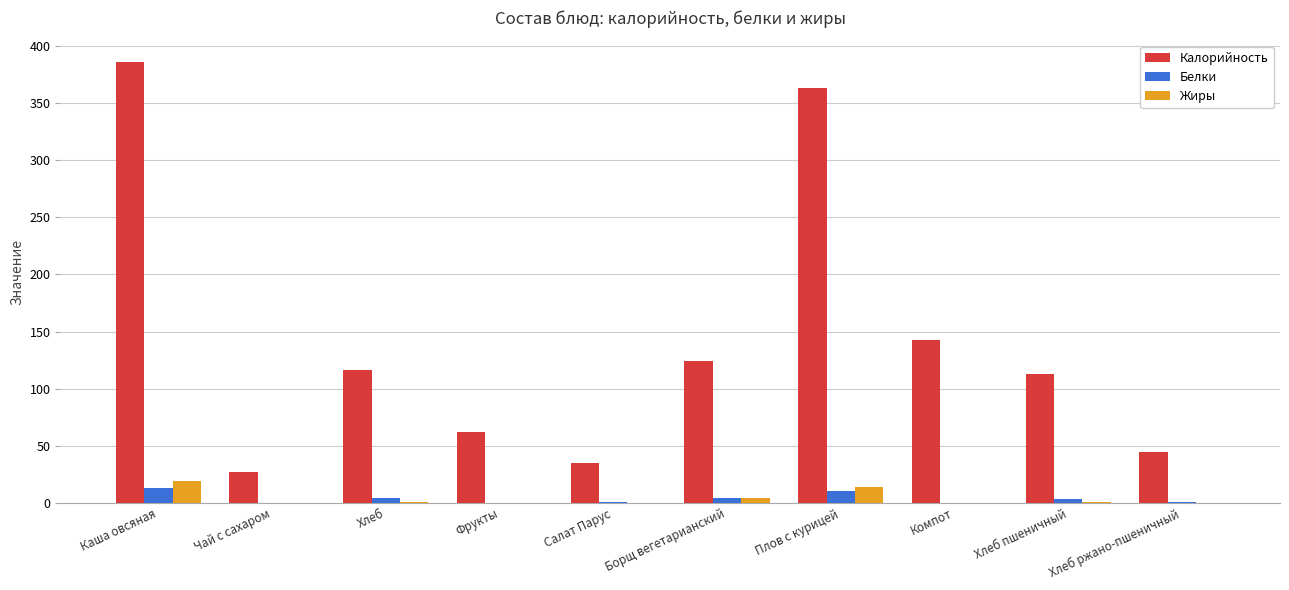

Which series changed the most between Хлеб and Хлеб ржано-пшеничный?

Калорийность